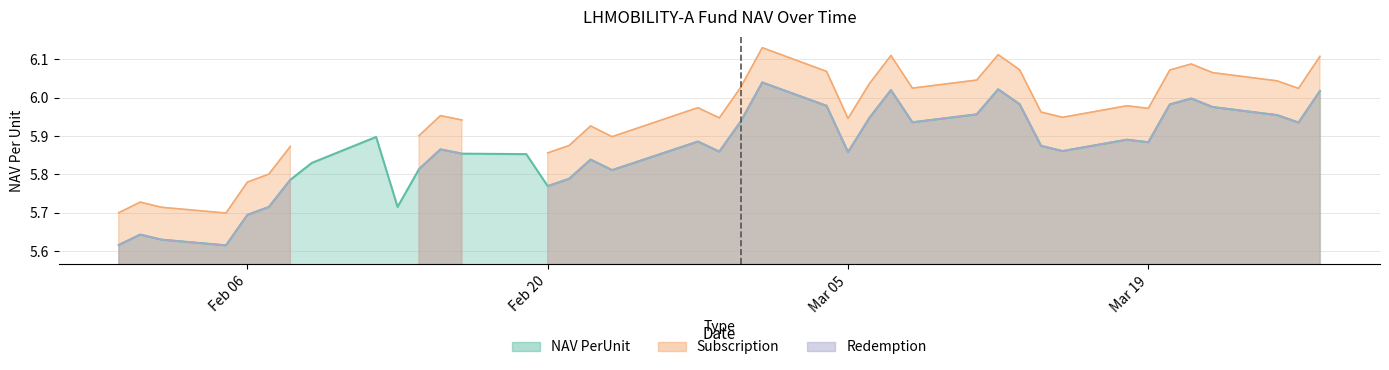

What are all the series names shown in the legend?

NAV PerUnit, Subscription, Redemption